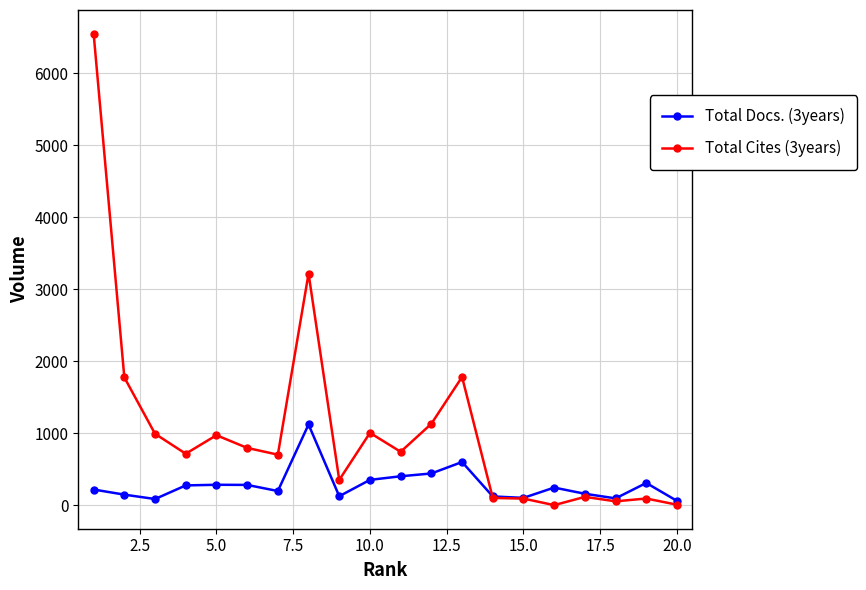

True or false: Total Docs. (3years) has more than 2 interior local peaks.

True